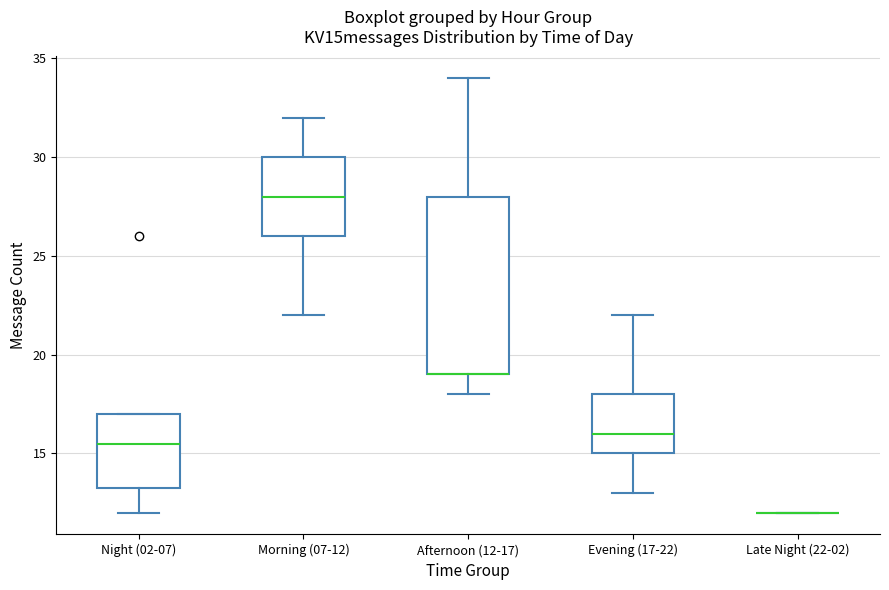

Comparing the boxes themselves (not the whiskers), which one is the tallest?

Afternoon (12-17)